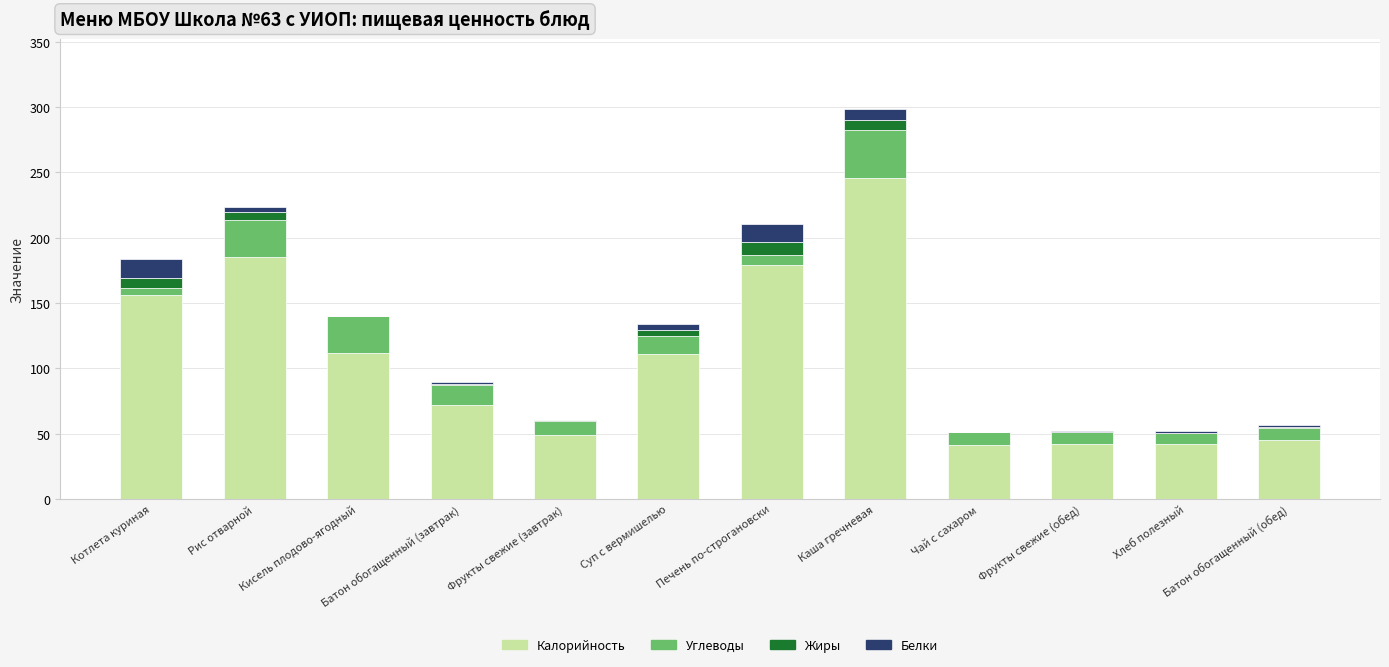

Which category has the highest value in the Калорийность series?

Каша гречневая